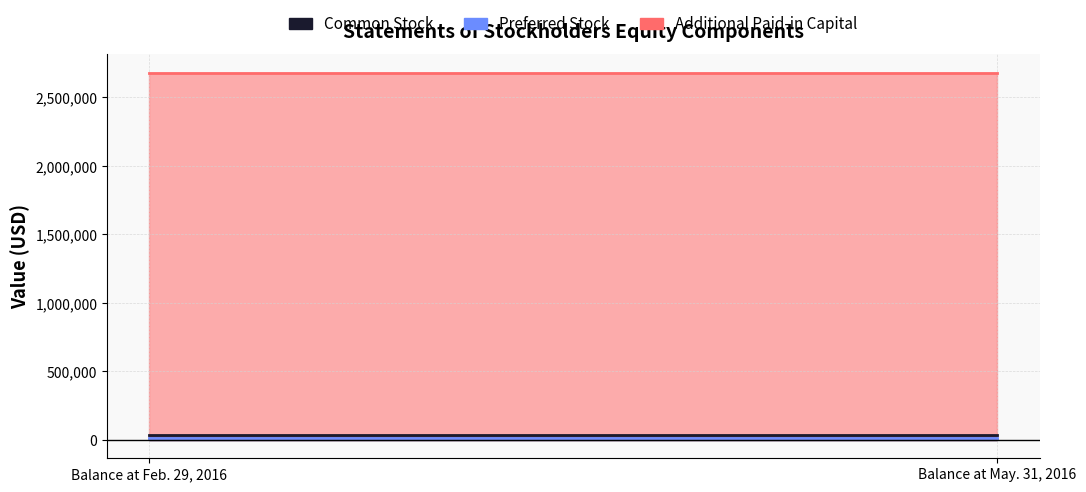

What is the spread (max minus min) of values at Balance at Feb. 29, 2016?

2668798